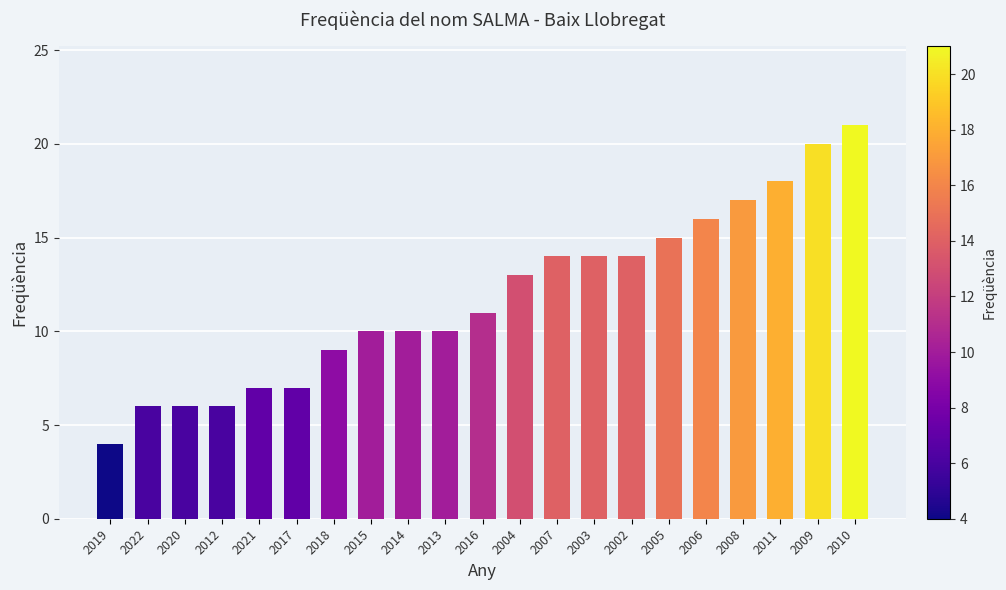

What is the average value?

12